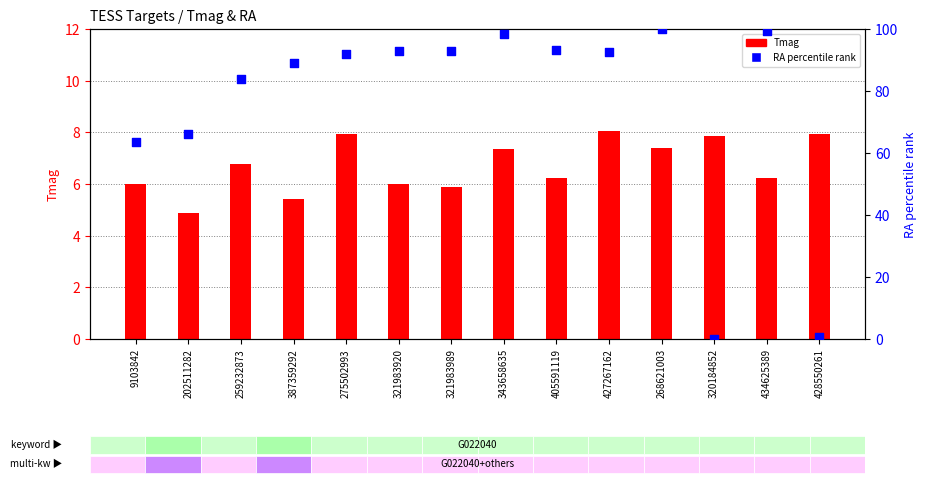

What are all the series names shown in the legend?

Tmag, RA percentile rank